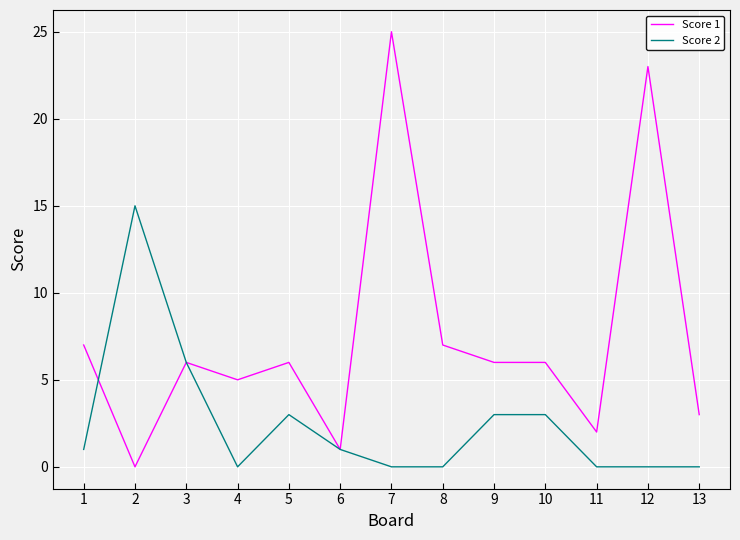

Which category has the highest value across all series?

7